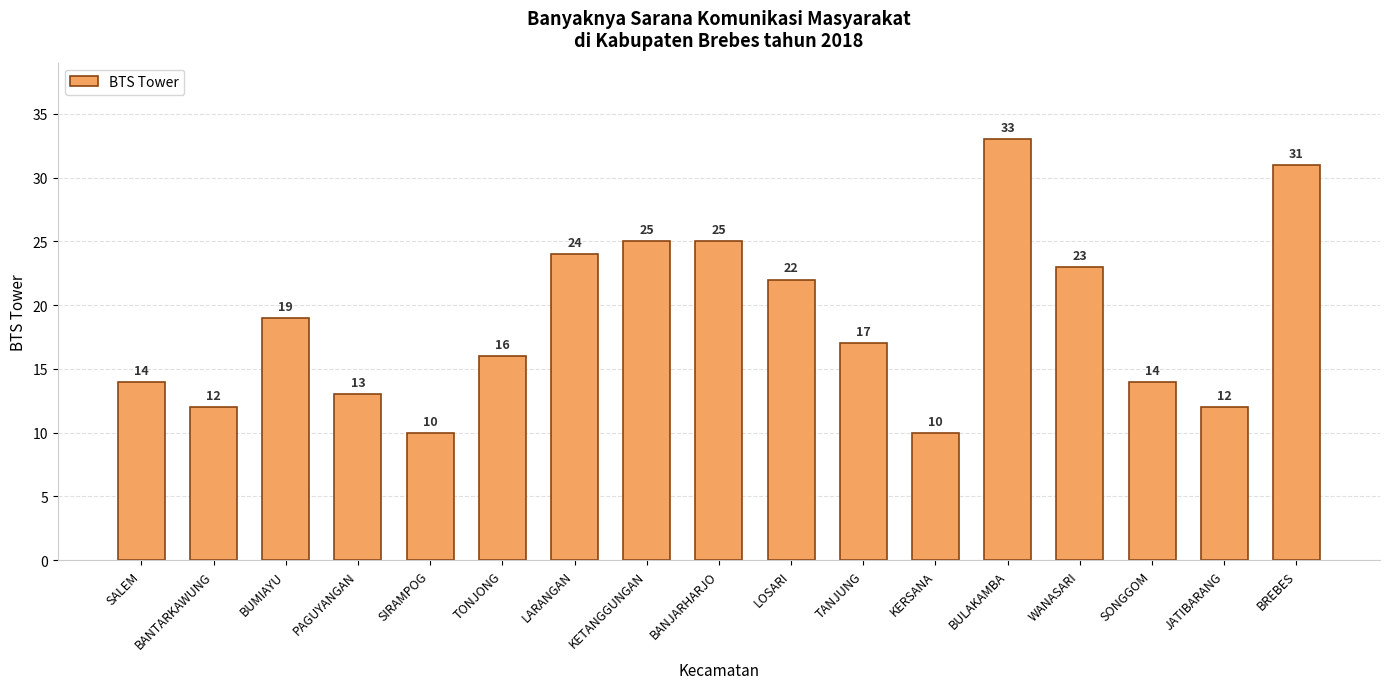

At which label does the data first exceed 17?

BUMIAYU